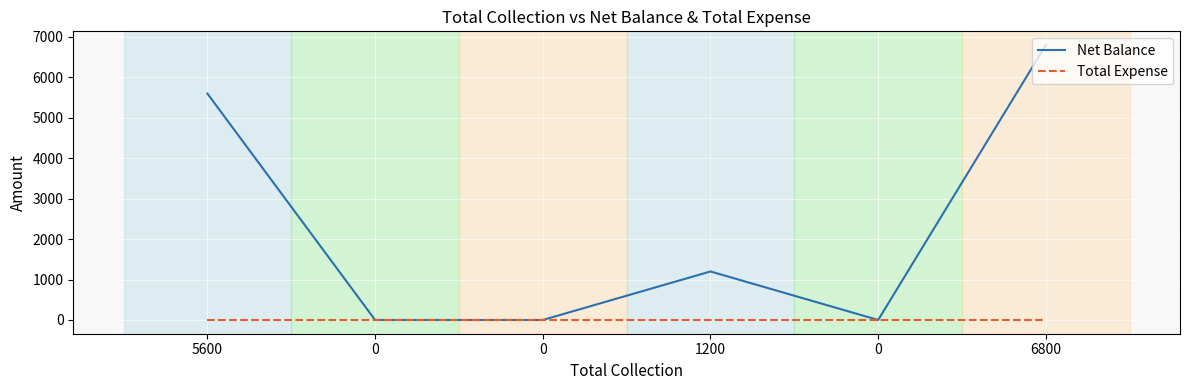

What are all the series names shown in the legend?

Net Balance, Total Expense